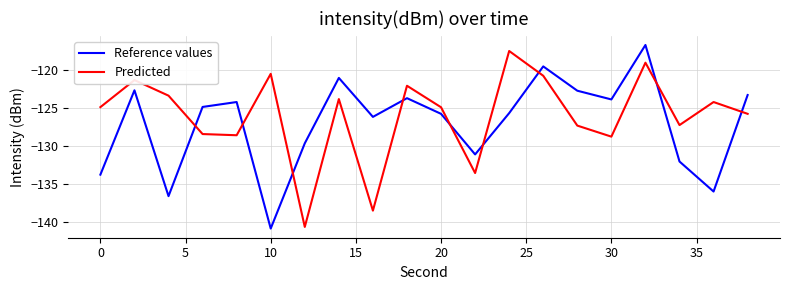

What is the difference between the maximum and minimum values in the Predicted series?

23.3